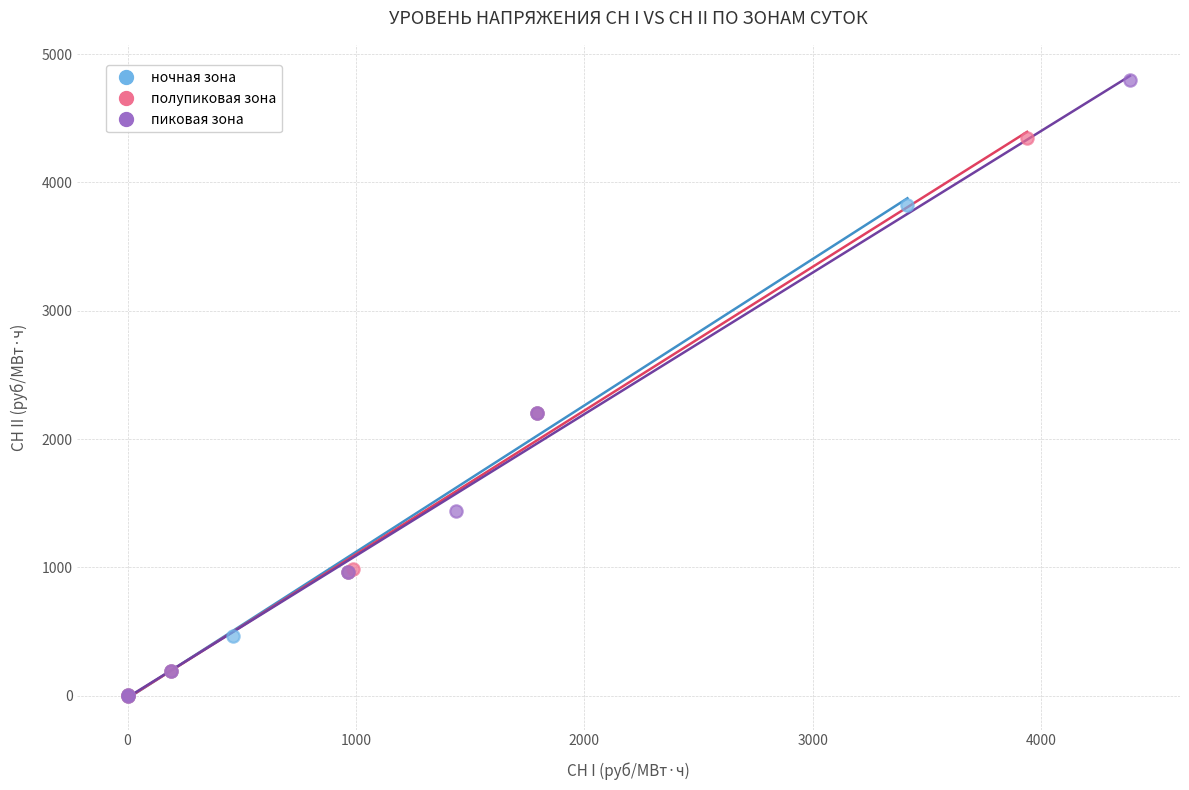

Which series contains the highest Y value?

пиковая зона